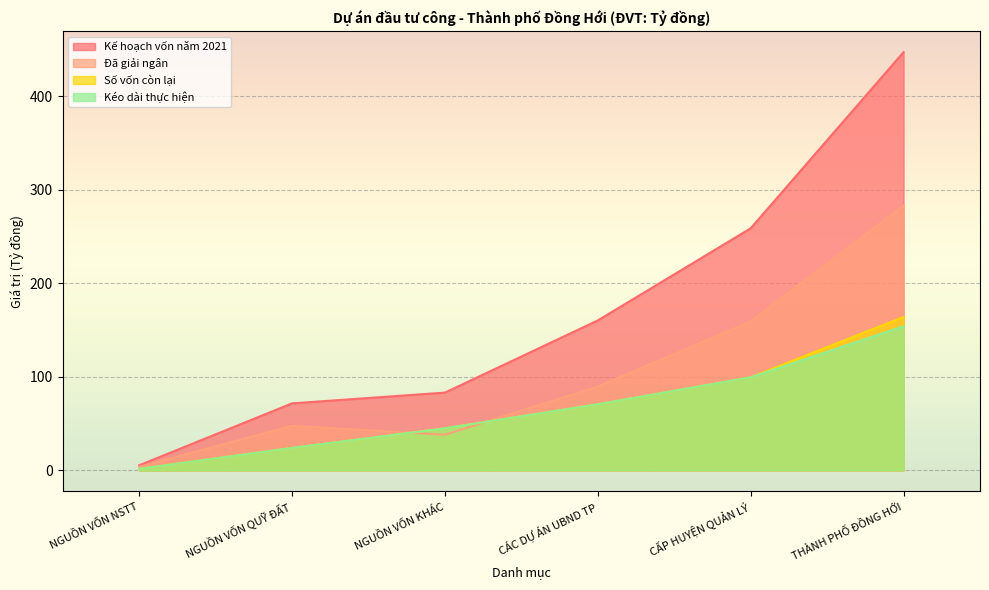

What is the difference between the maximum and minimum values in the Kéo dài thực hiện series?

152.4